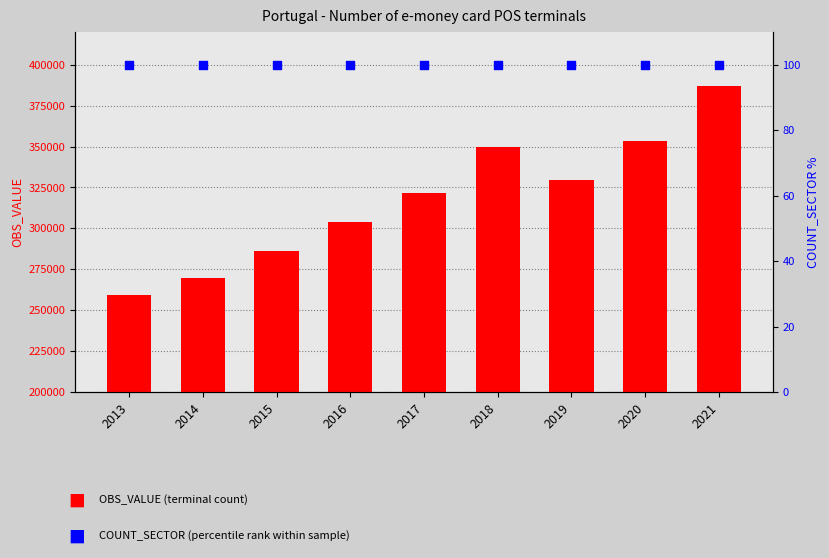

Which series has the largest total across all categories?

OBS_VALUE